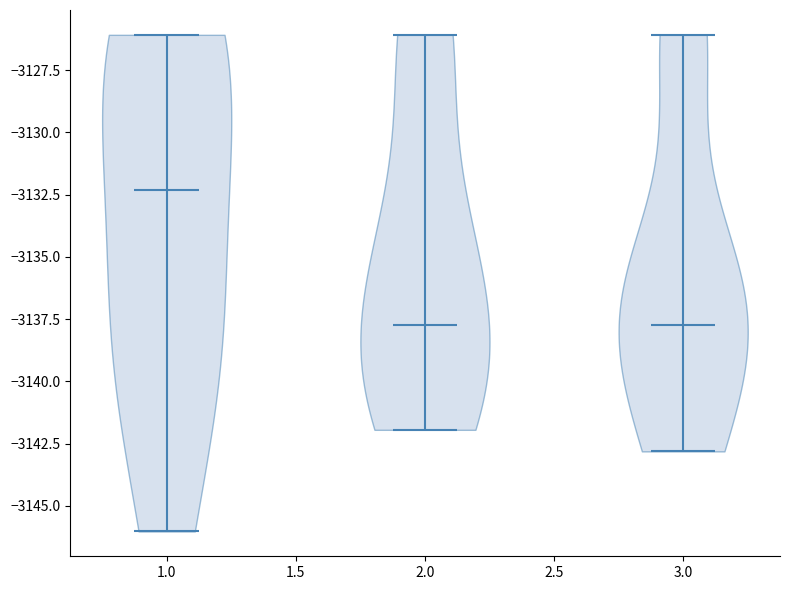

What is the highest point the violin at x = 2.0 reaches on the y-axis? The values are not printed on the chart, so give them approximately, as read against the axis.

-3126.0